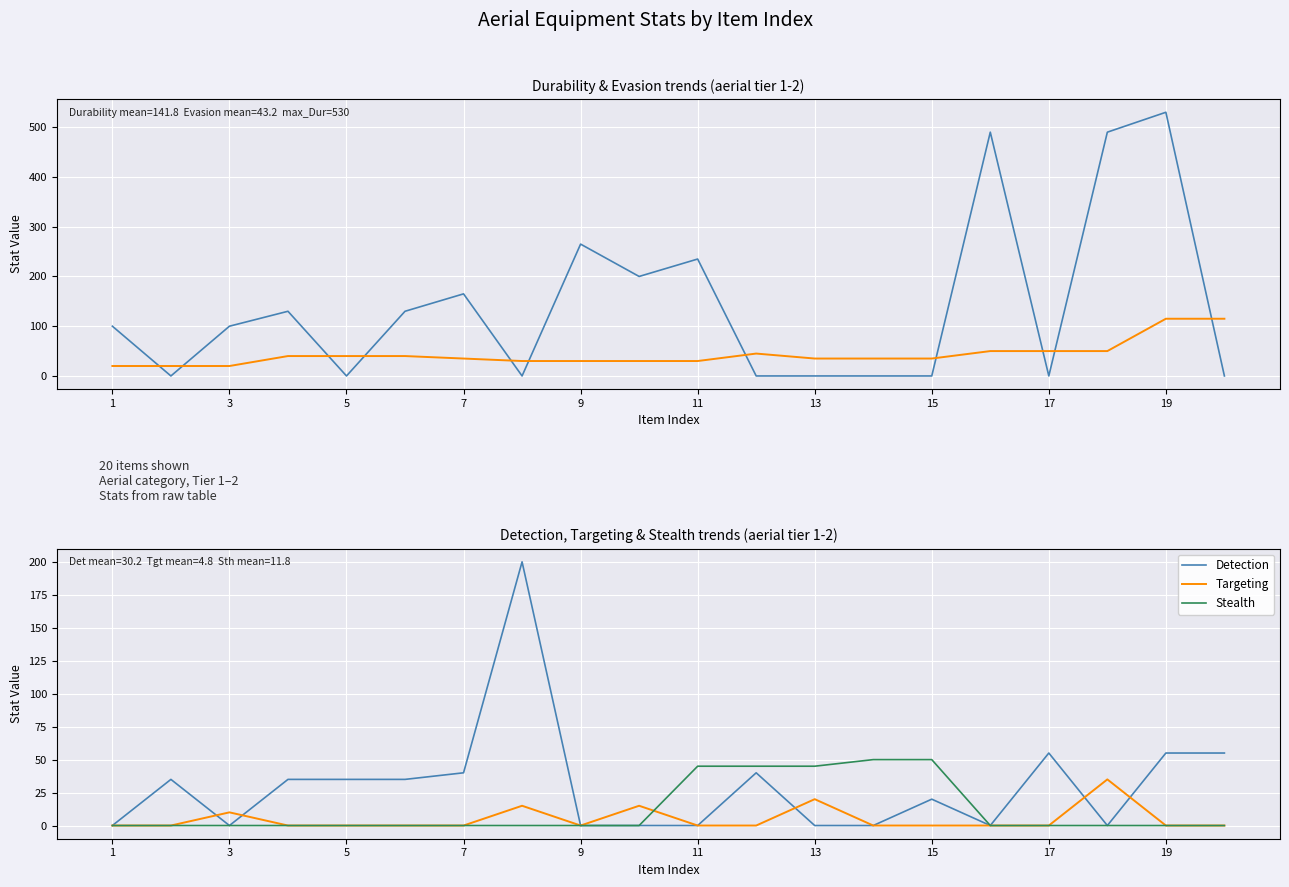

Which series has the widest spread of values?

Durability